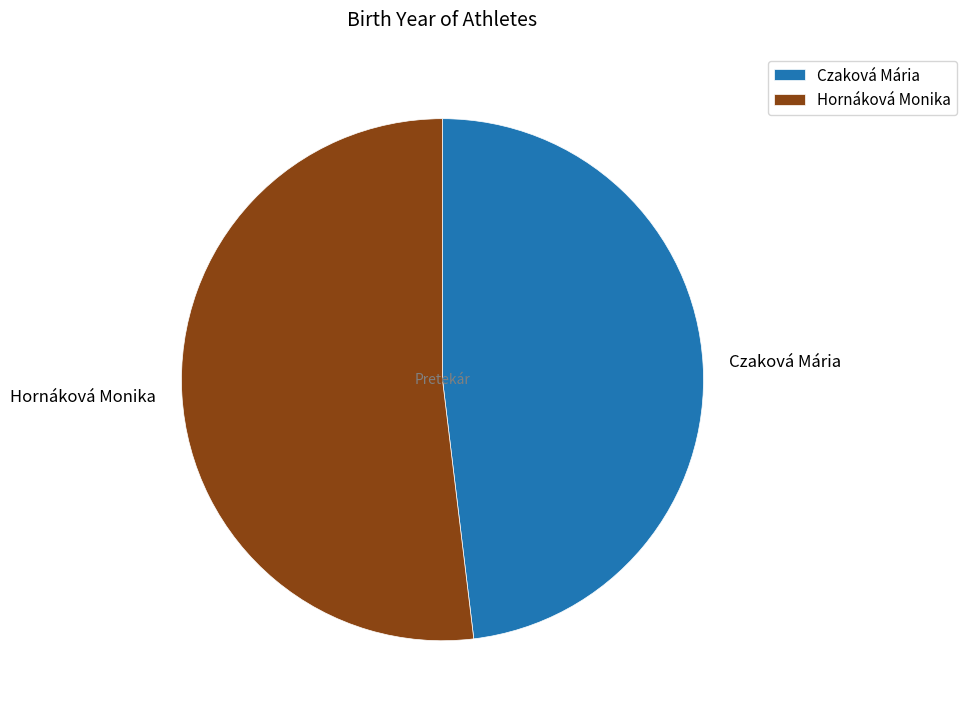

Which slice is the smallest?

Czaková Mária